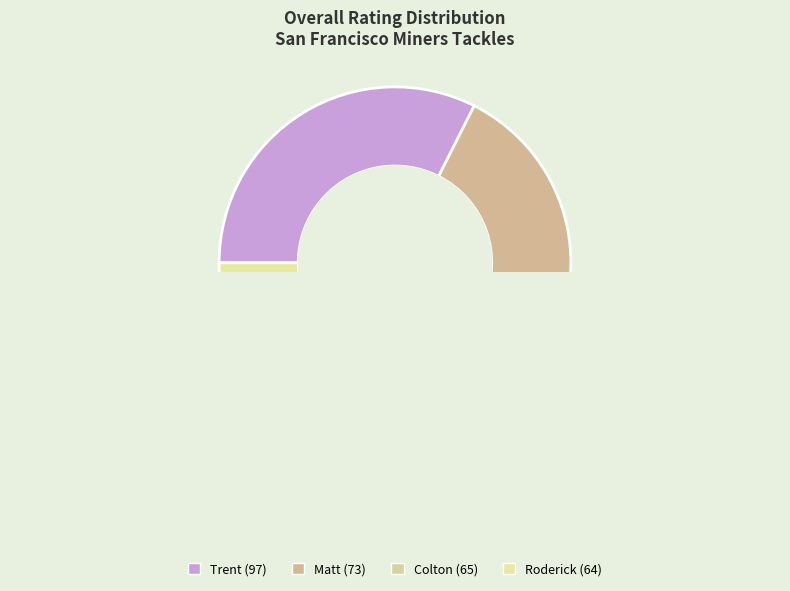

What is the largest slice in the pie chart?

Trent